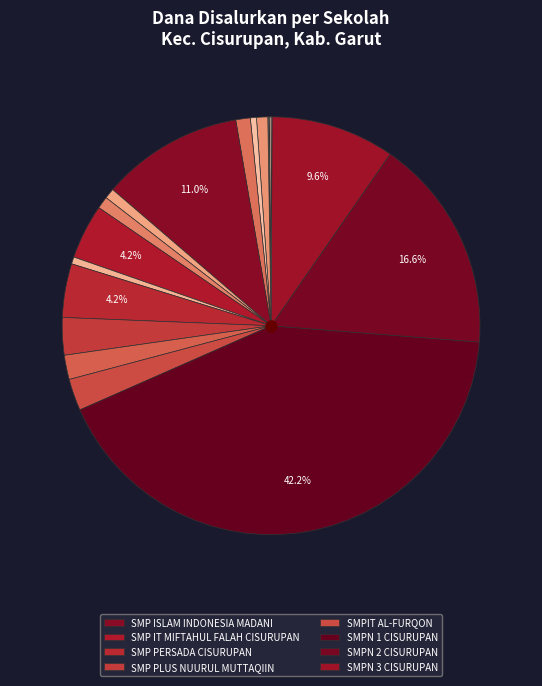

To the nearest percent, what is the difference between the largest and smallest slice percentages?

42%